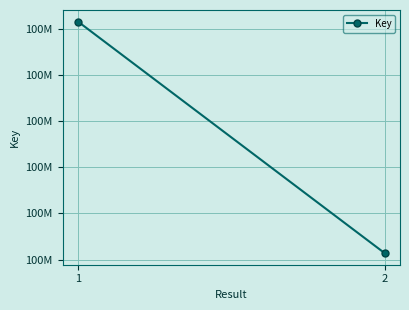

Reading left to right, what are all the values shown in this chart?

100425508	100425257